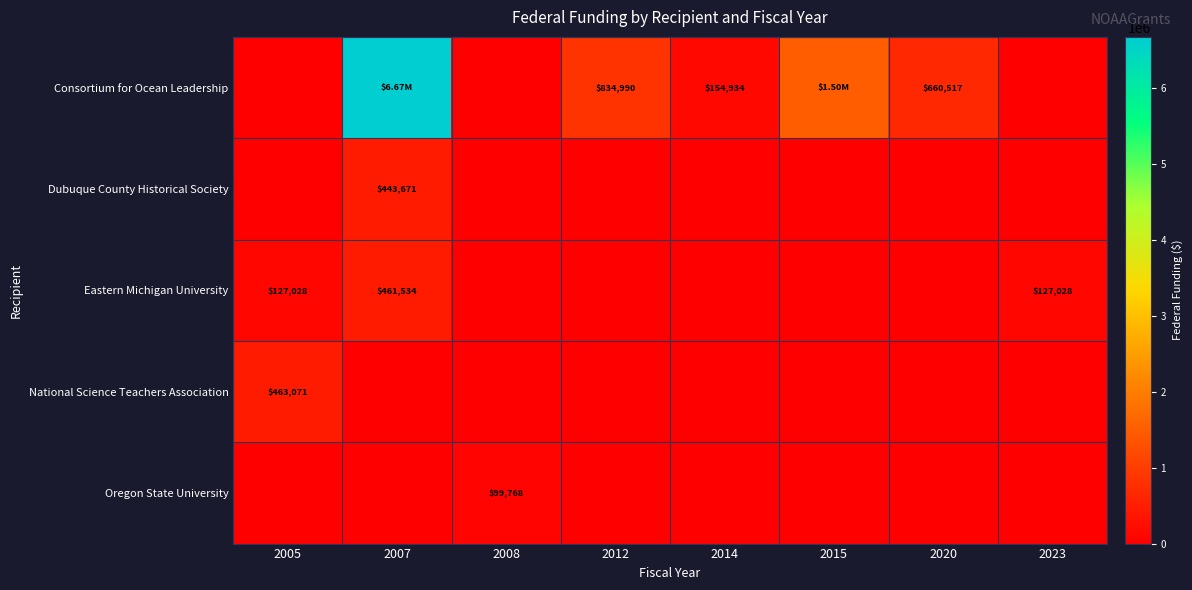

List the labels in order of row_3 value, smallest first.

2007, 2008, 2012, 2014, 2015, 2020, 2023, 2005